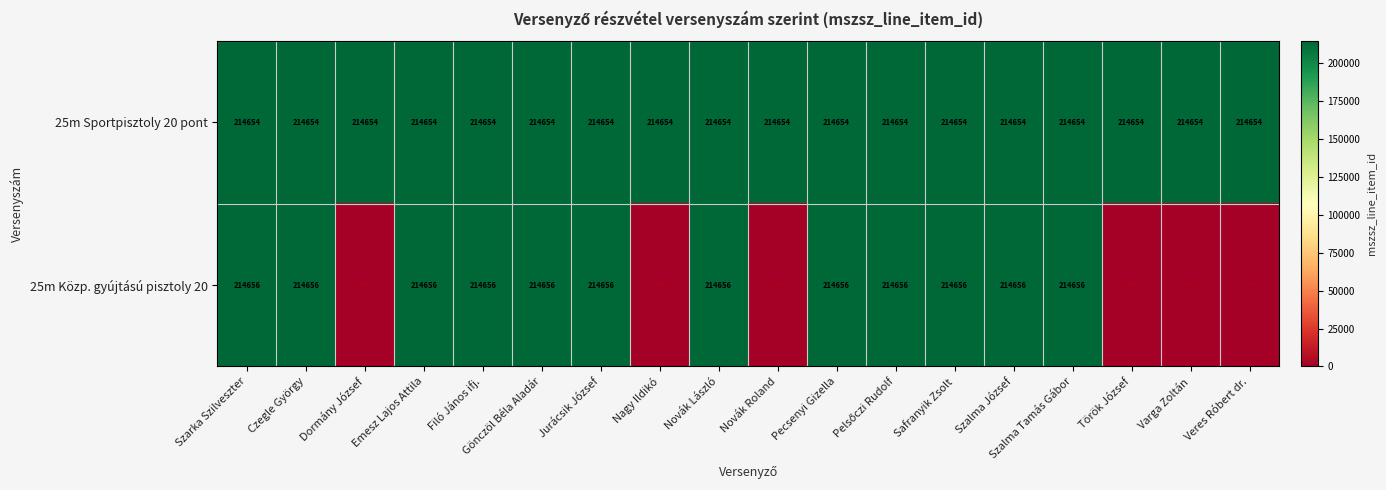

True or false: 25m Sportpisztoly 20 pont has a value of 214654 at Novák Roland.

True